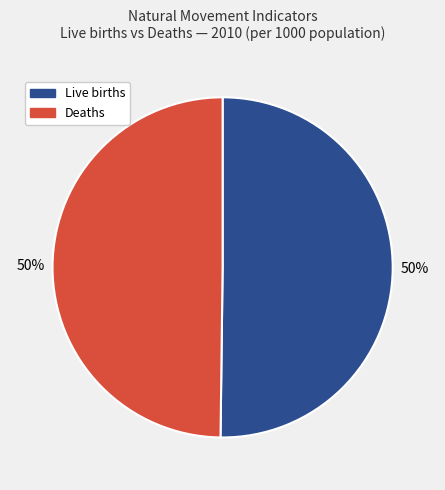

To the nearest percent, what is the average slice percentage?

50%